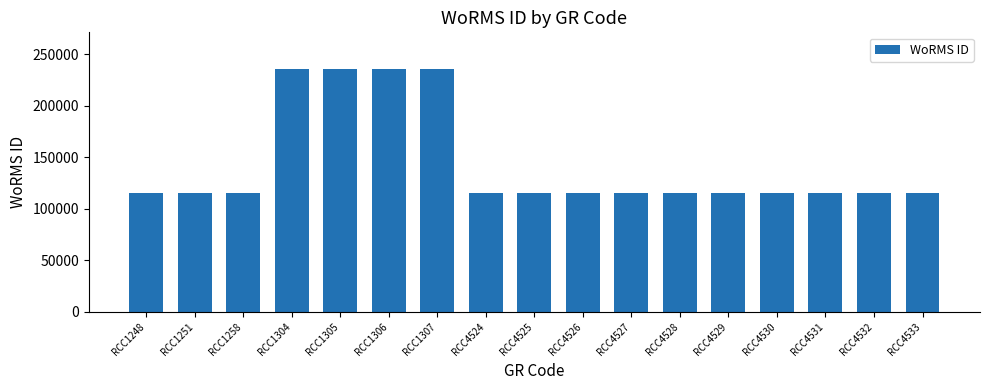

How many bars are there in total?

17